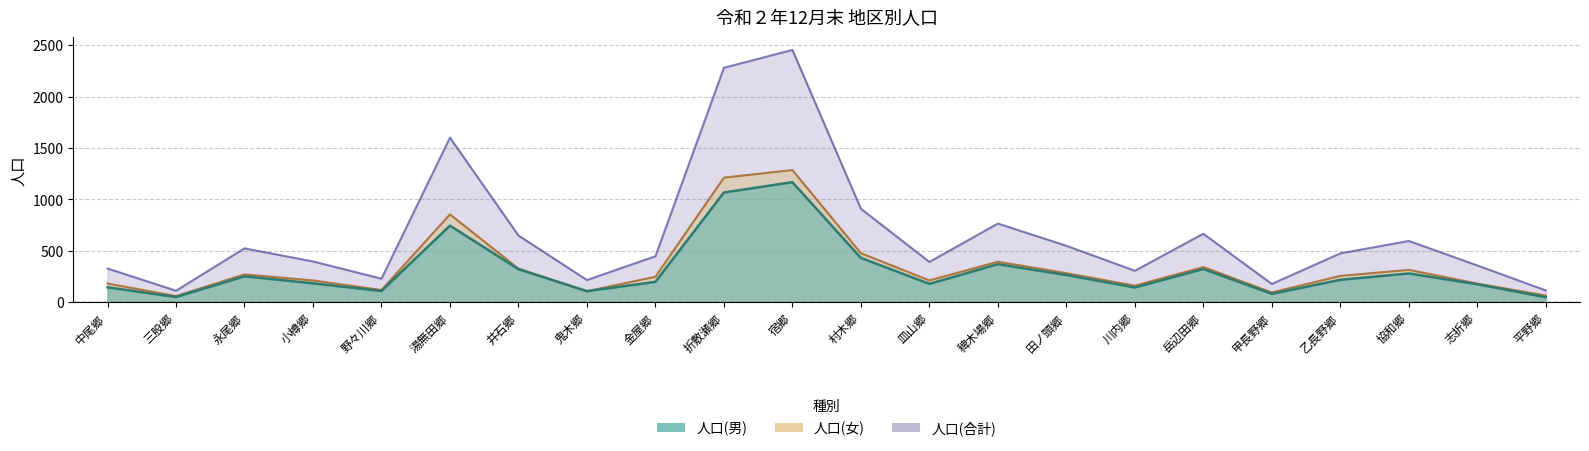

Which category has the highest value in the 人口(合計) series?

宿郷